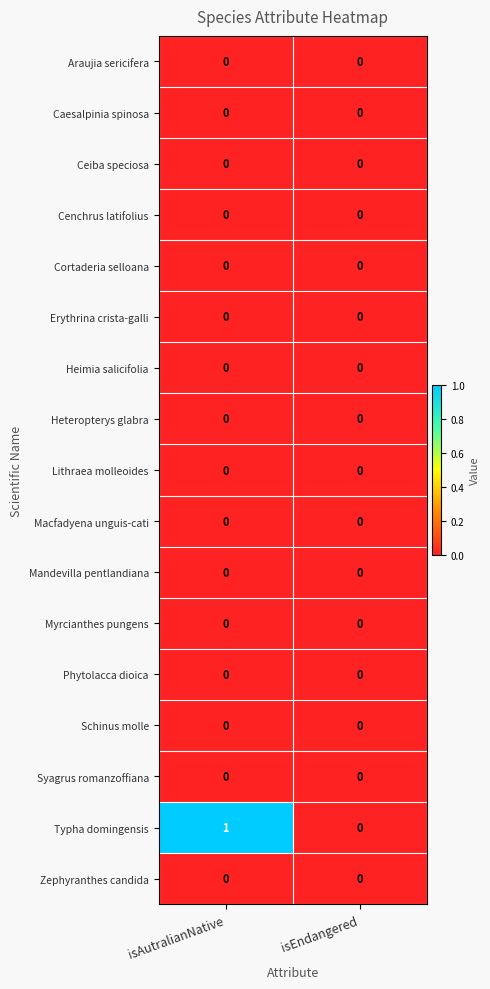

Which series has the largest total across all categories?

Typha domingensis